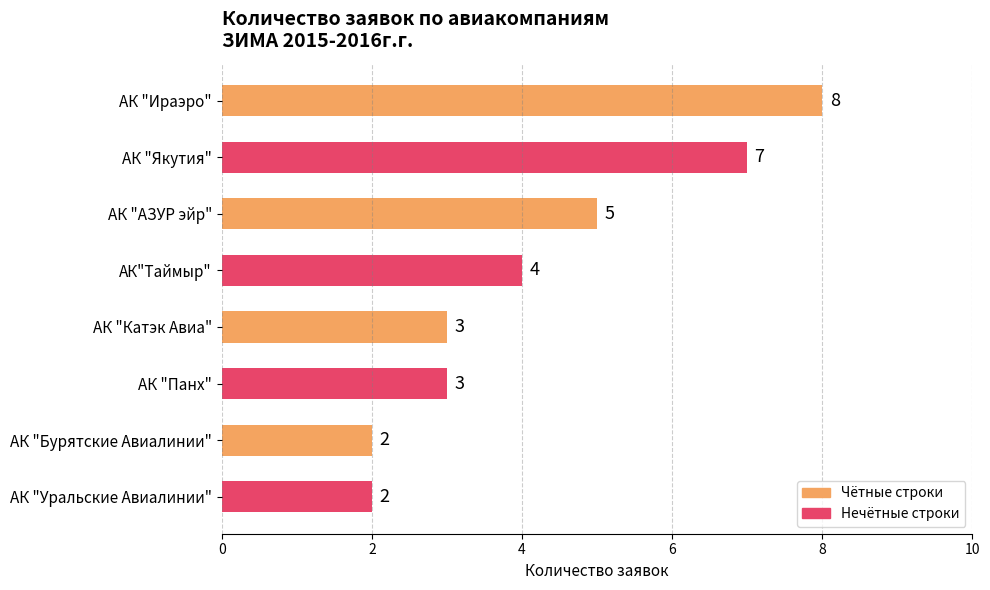

What is the value of the 4th bar from the top?

4